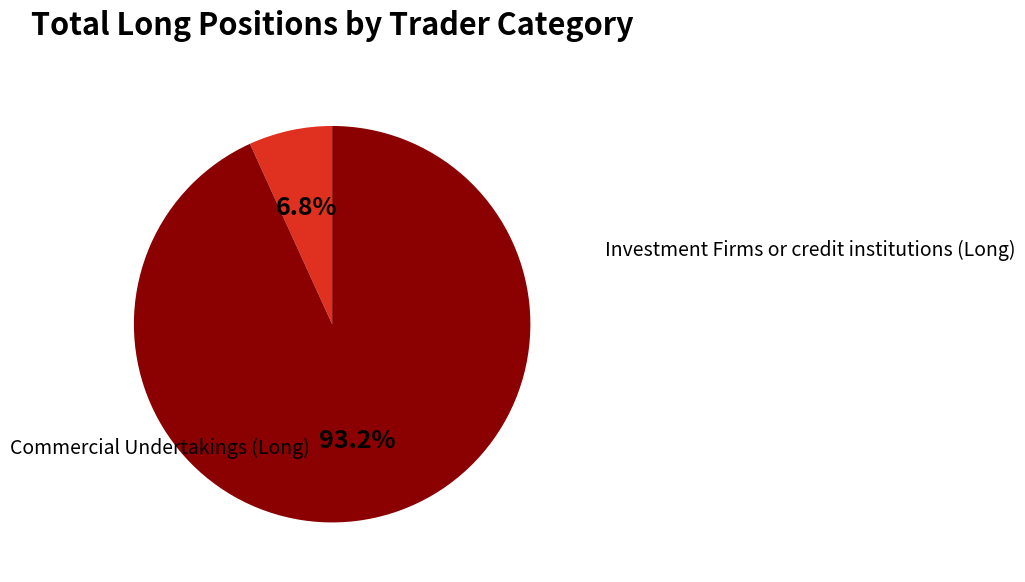

Rank the categories by value from highest to lowest.

Commercial Undertakings (Long), Investment Firms or credit institutions (Long)